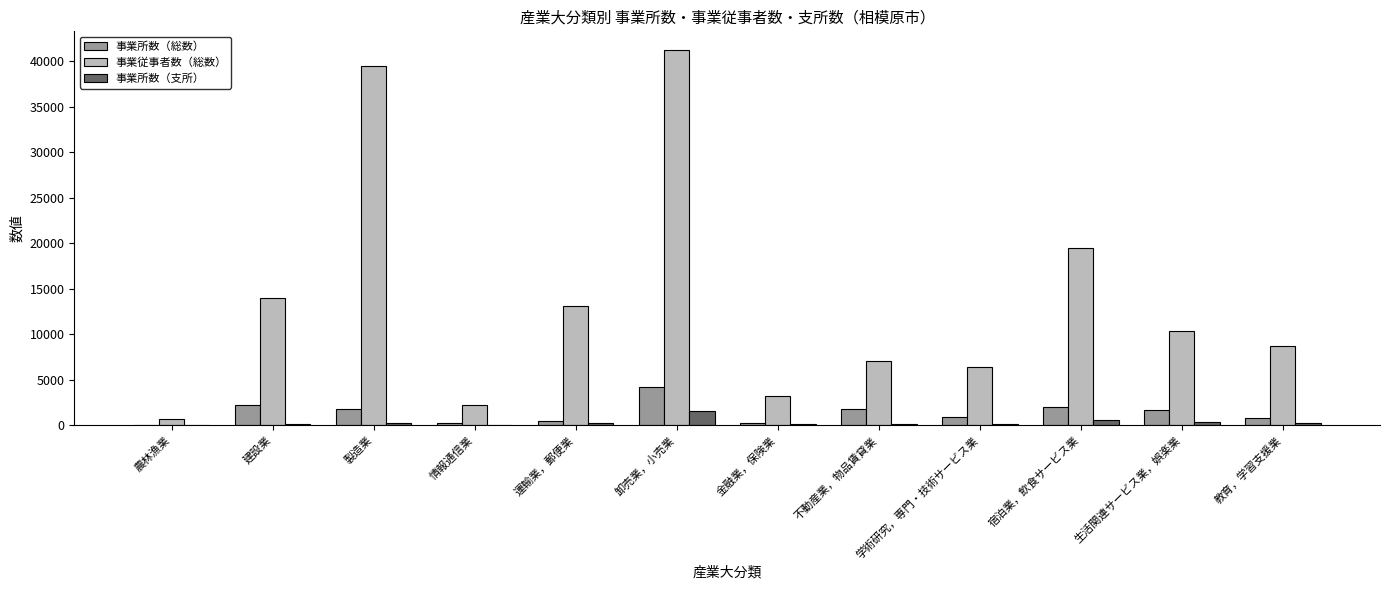

The value of 事業従事者数（総数） at 情報通信業 is 2259. True or false?

True